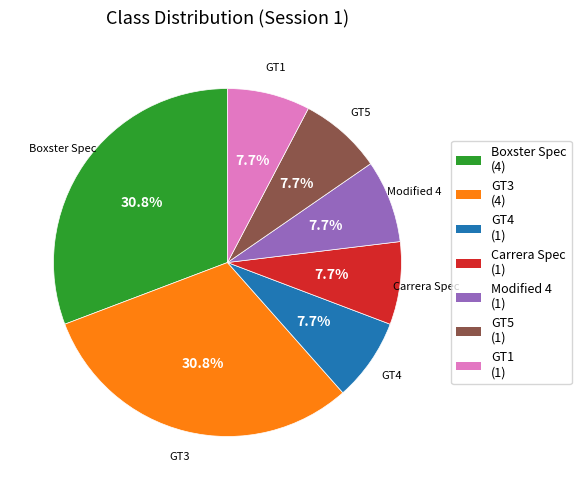

Does Carrera Spec represent more than half of the total?

No